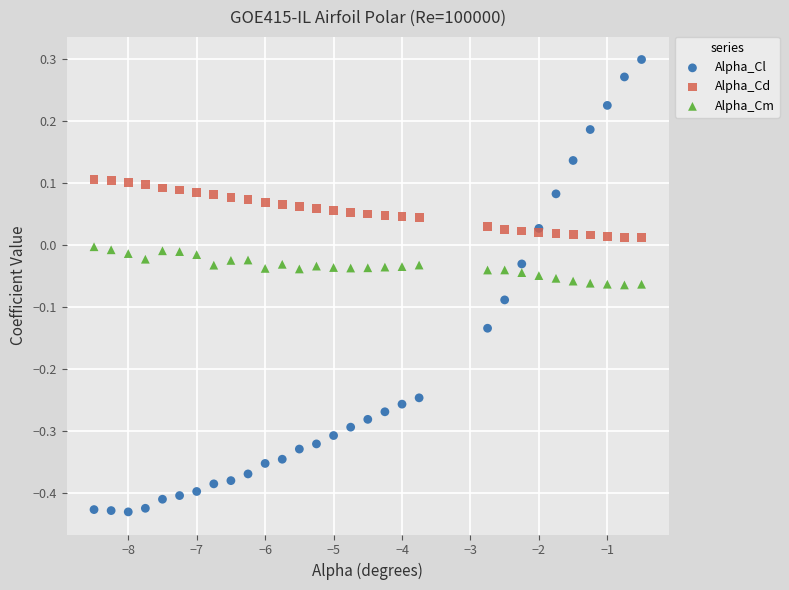

Which series has the largest Y range (max minus min)?

Alpha_Cl